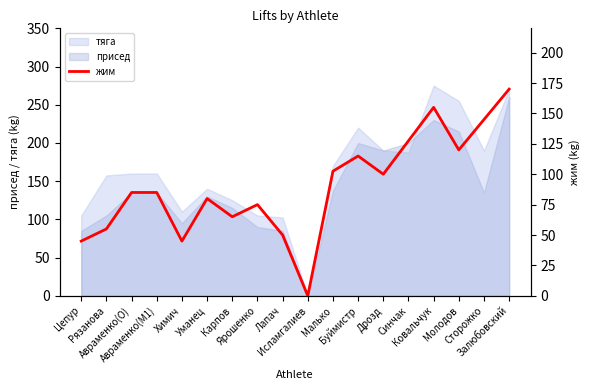

True or false: the data shows 0.0 at Исламгалиев.

True